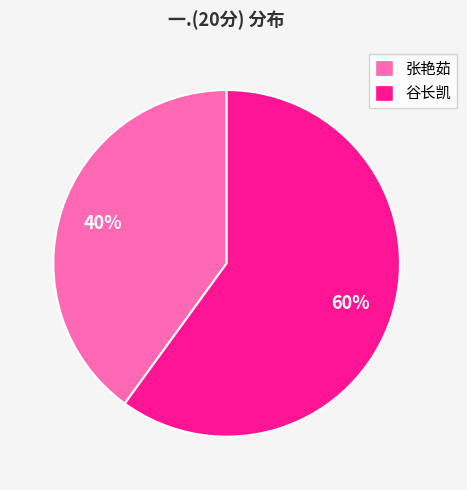

Do 张艳茹 and 谷长凯 together represent more than half of the pie?

Yes